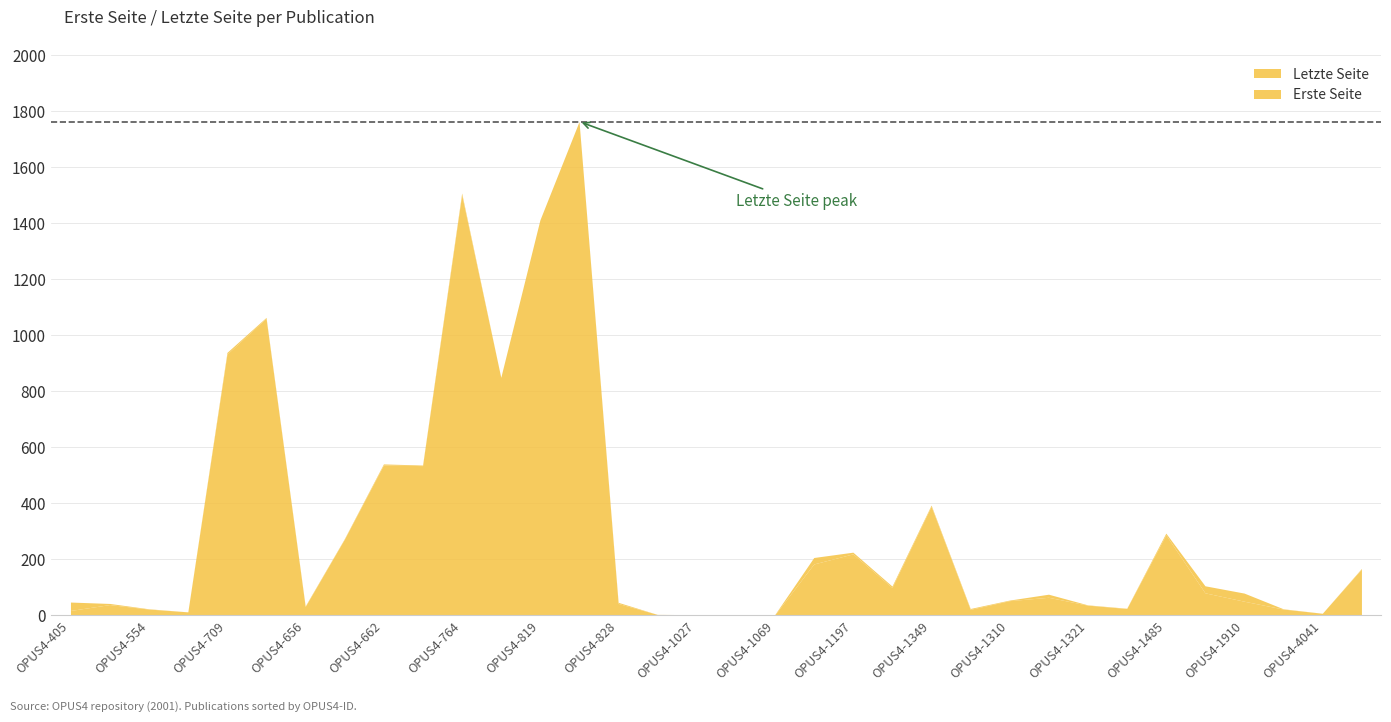

Which series has the widest spread of values?

Erste Seite